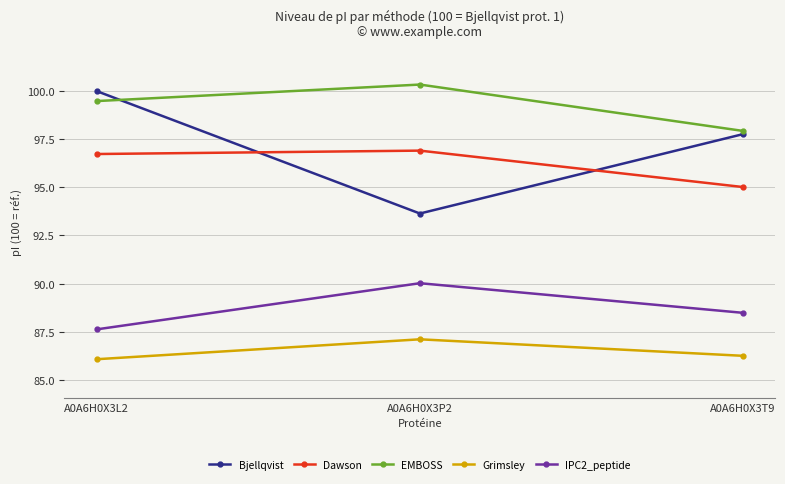

Which series has the largest range (max minus min)?

Bjellqvist